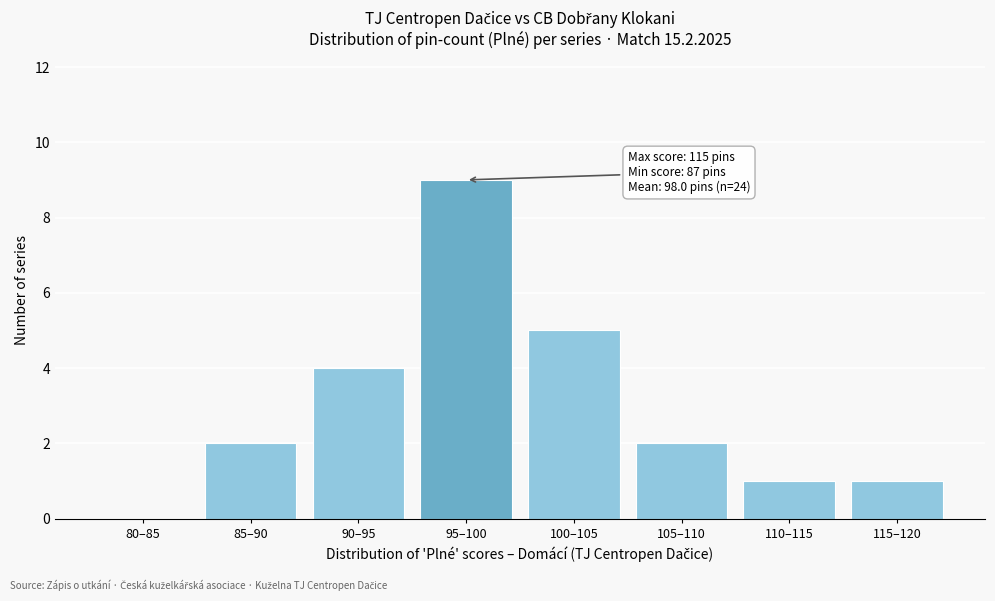

Reading right to left, what are all the values shown in this chart?

115–120=1	110–115=1	105–110=2	100–105=5	95–100=9	90–95=4	85–90=2	80–85=0